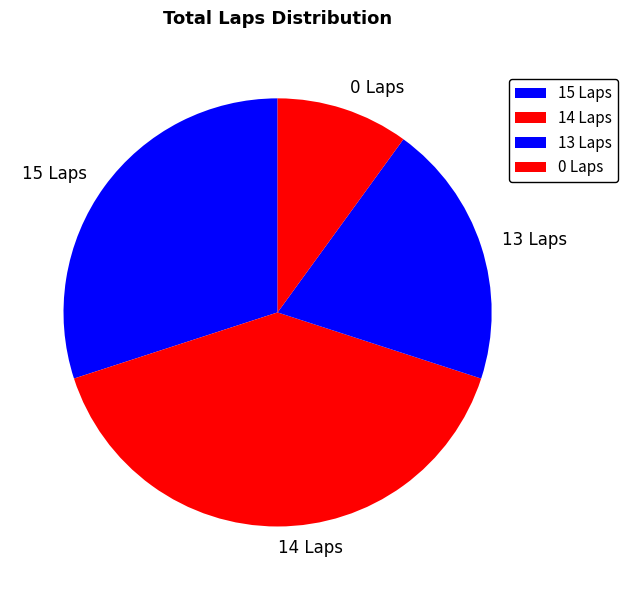

Which slice is the largest?

14 Laps